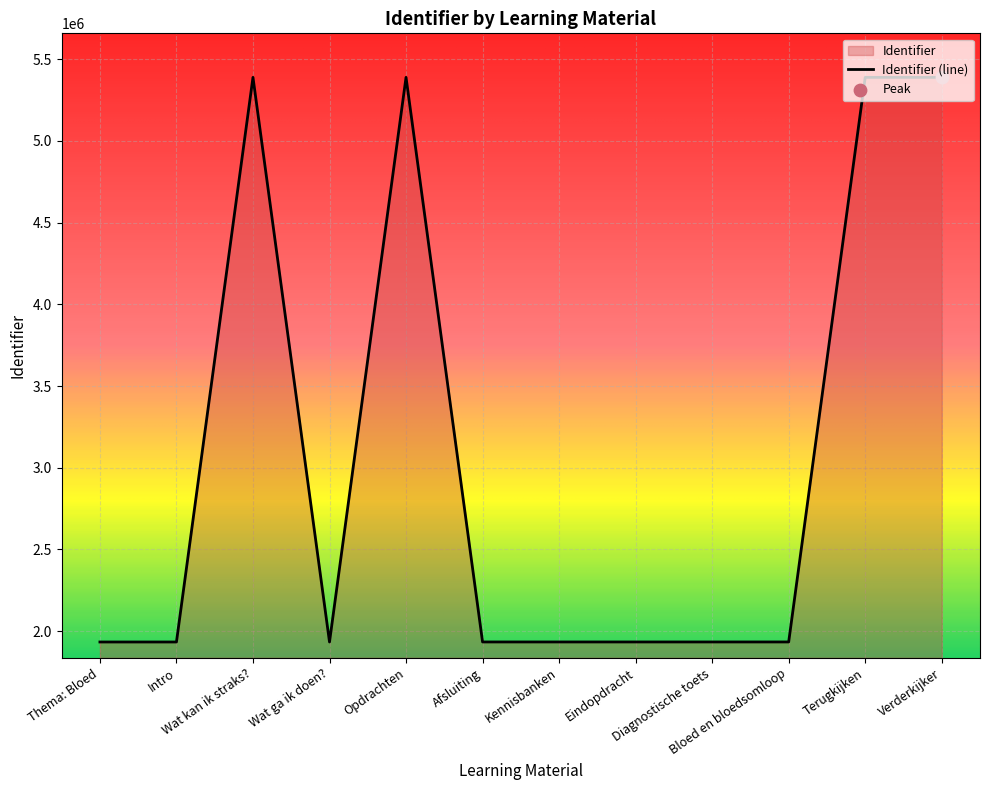

What is the change in value from Kennisbanken to Diagnostische toets?

+3